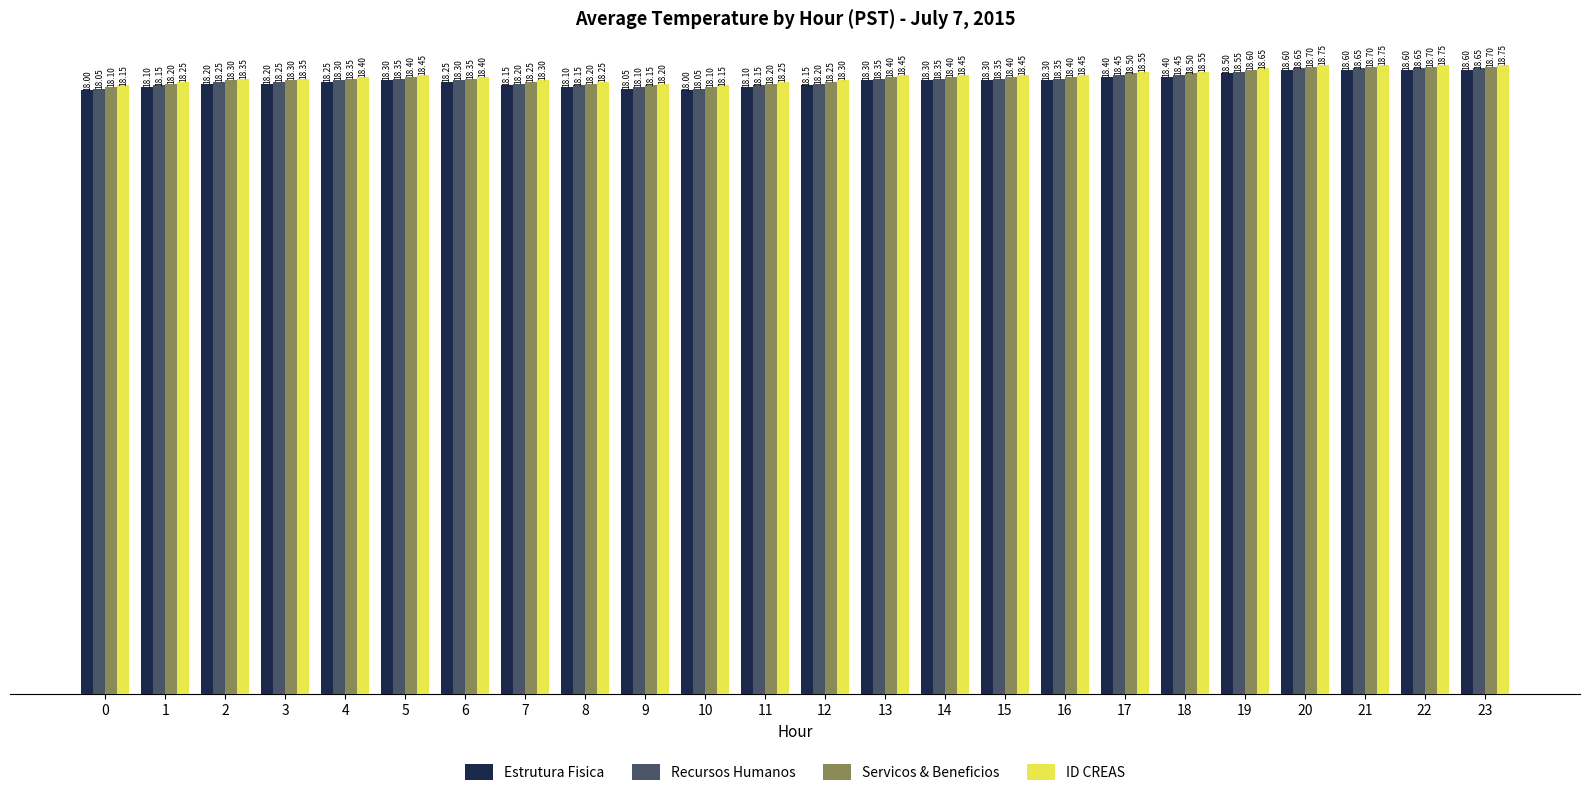

How many bars are there in total?

96